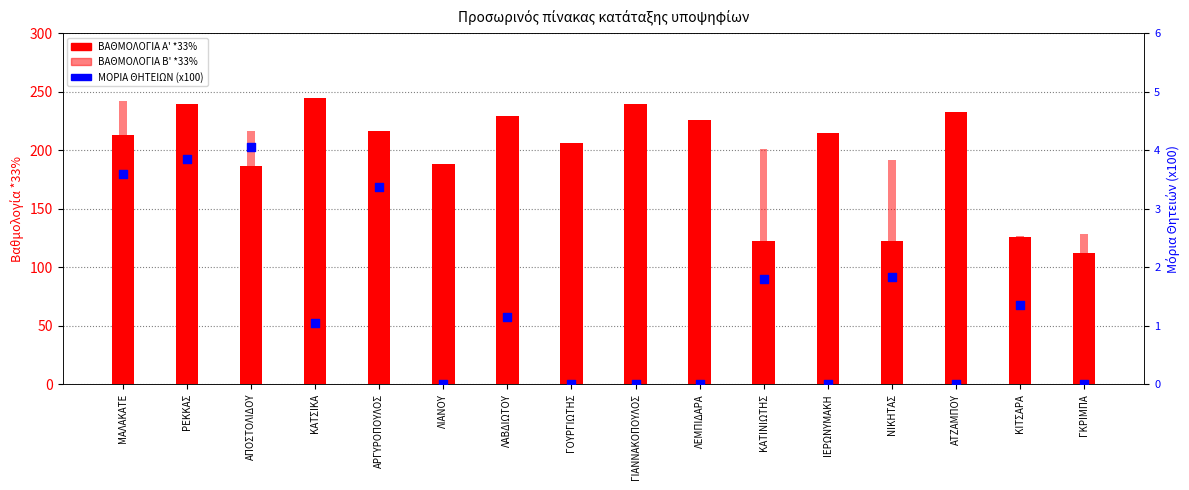

Is the value of ΒΑΘΜΟΛΟΓΙΑ Α' *33% at ΓΟΥΡΓΙΩΤΗΣ greater than the value of ΒΑΘΜΟΛΟΓΙΑ Β' *33% at ΚΑΤΙΝΙΩΤΗΣ?

Yes